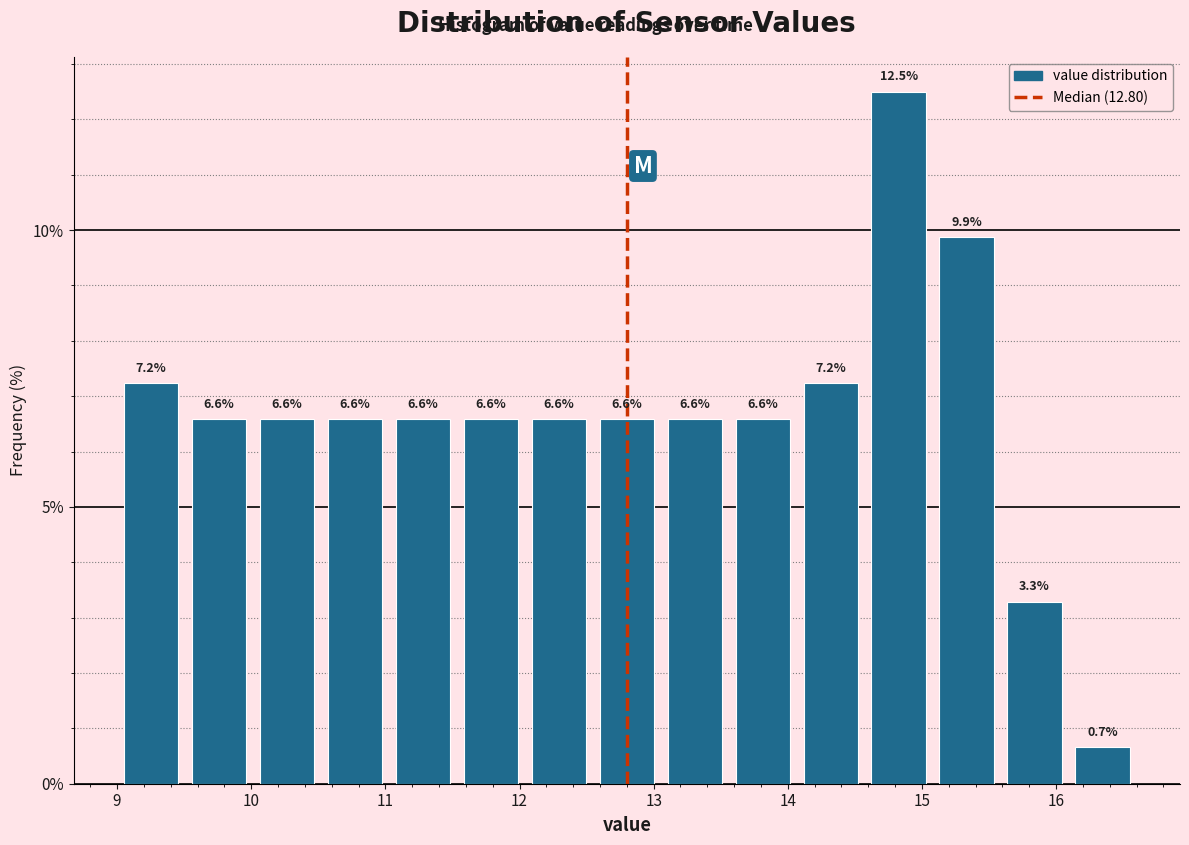

Which range on the x-axis has the tallest bar?

14.6 to 15.1